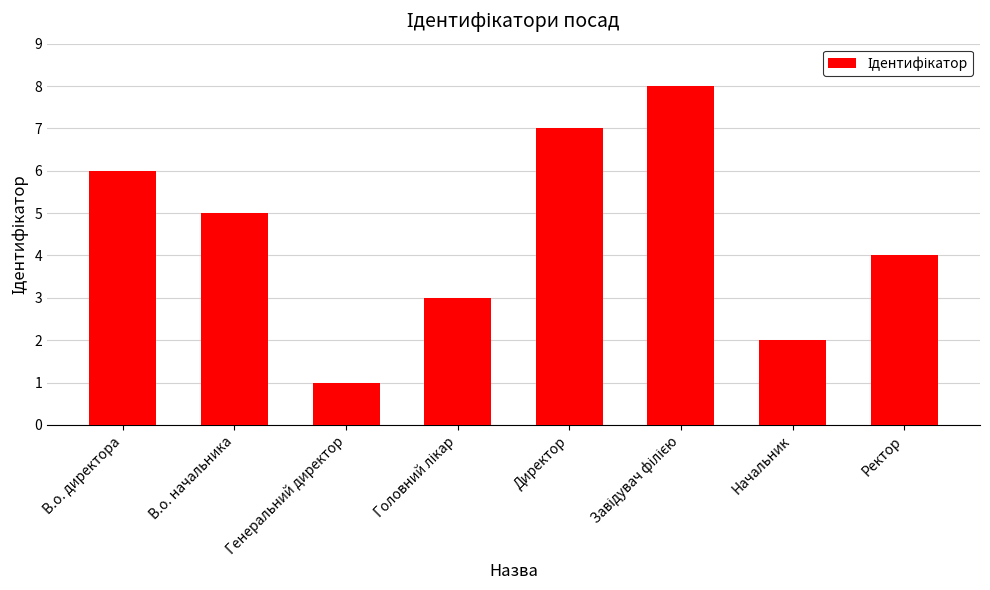

How many values are below 5?

4